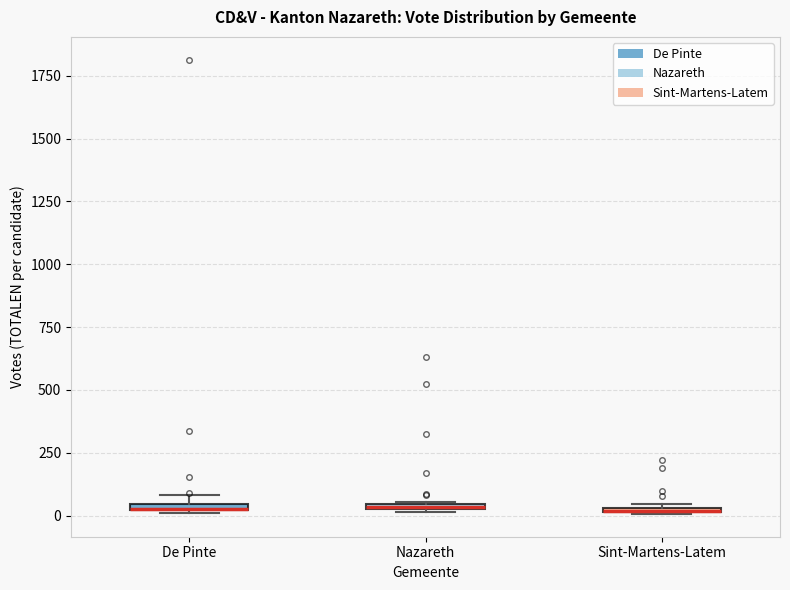

Where is the upper edge of the box for Sint-Martens-Latem on the y-axis? The values are not printed on the chart, so give them approximately, as read against the axis.

50